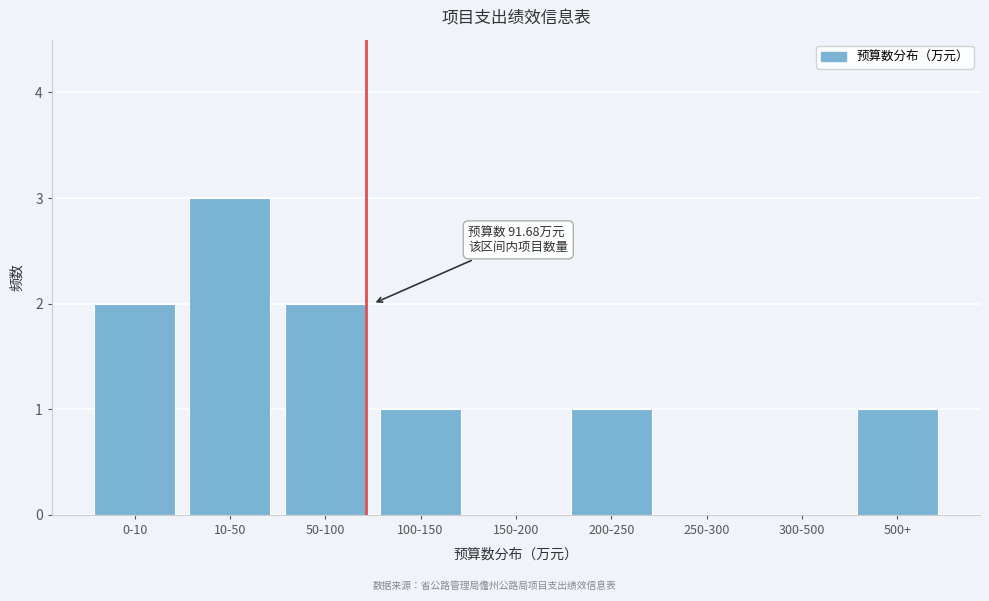

Reading right to left, transcribe all the data shown in this chart.

500+=1	300-500=0	250-300=0	200-250=1	150-200=0	100-150=1	50-100=2	10-50=3	0-10=2